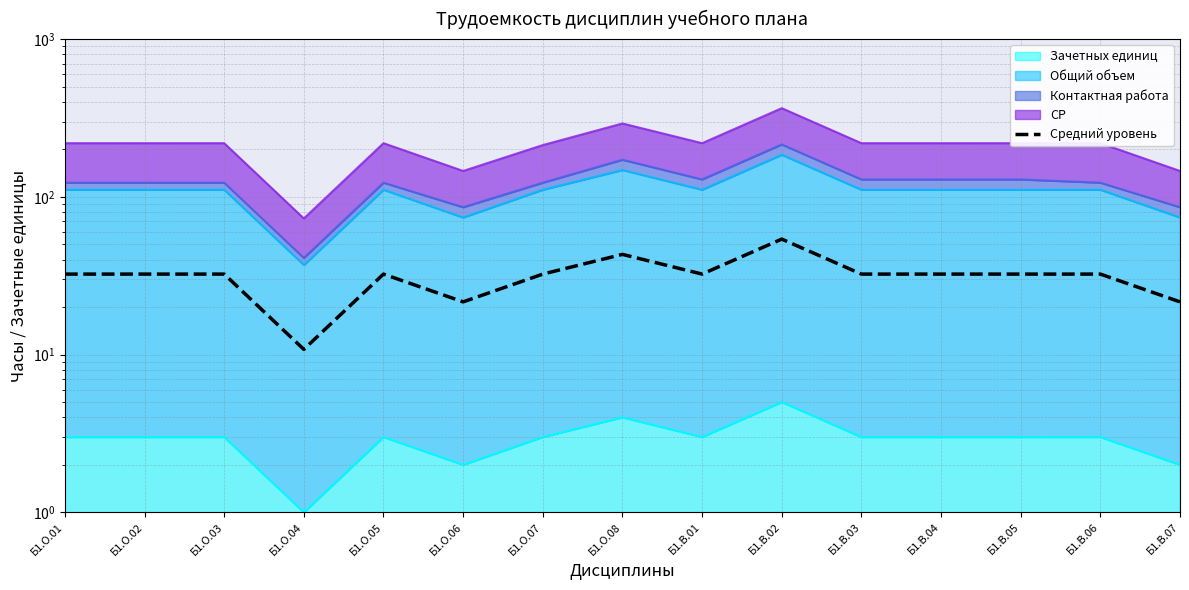

List the labels in order of value, smallest first.

Б1.О.04, Б1.О.06, Б1.В.07, Б1.О.01, Б1.О.02, Б1.О.03, Б1.О.05, Б1.О.07, Б1.В.01, Б1.В.03, Б1.В.04, Б1.В.05, Б1.В.06, Б1.О.08, Б1.В.02